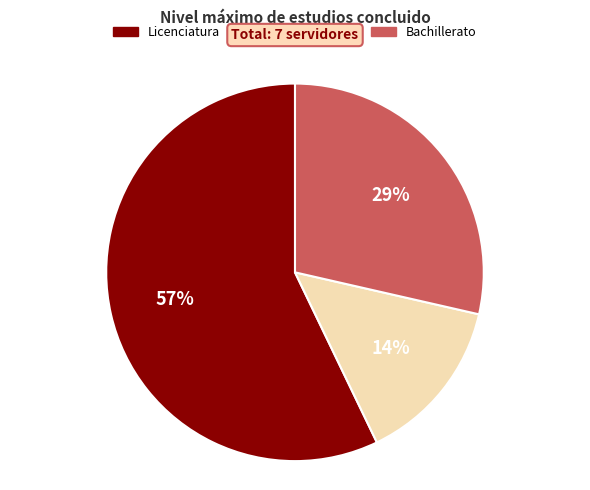

Combined, do Bachillerato and Licenciatura account for over 50%?

Yes